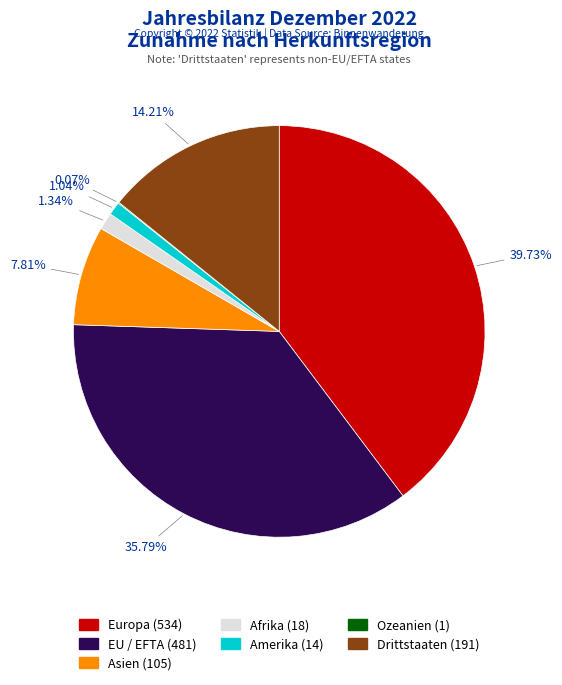

Combined, do Drittstaaten and Europa account for over 50%?

Yes